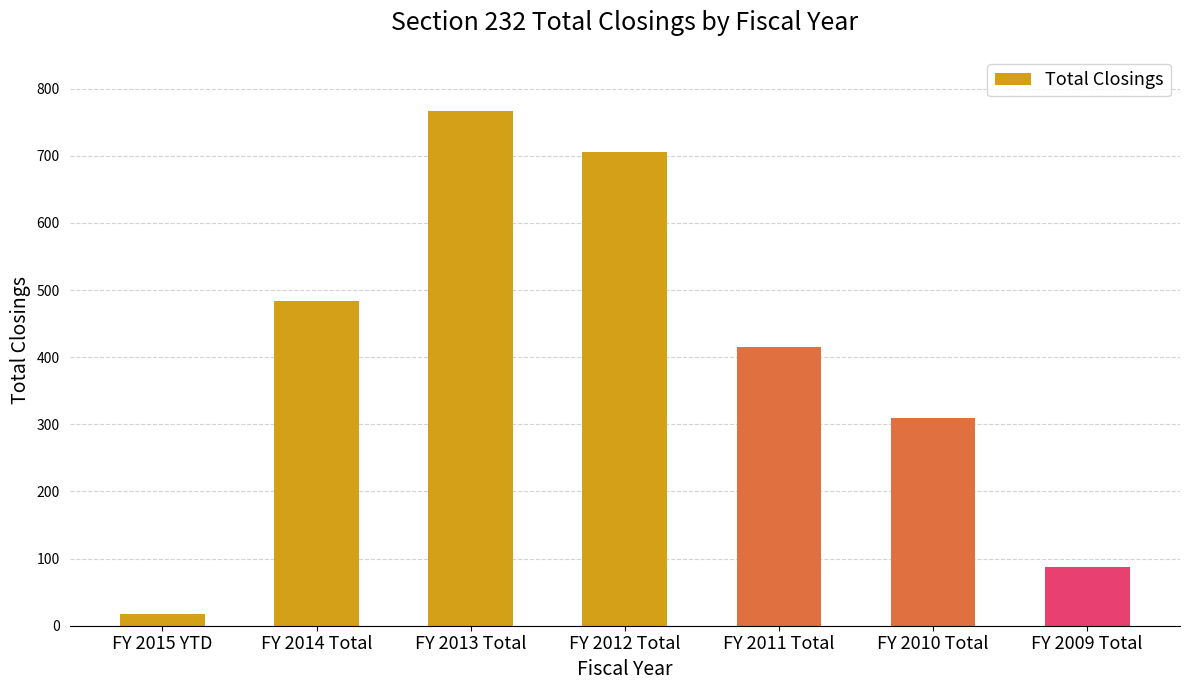

The chart shows a value of 203 at FY 2011 Total. True or false?

False